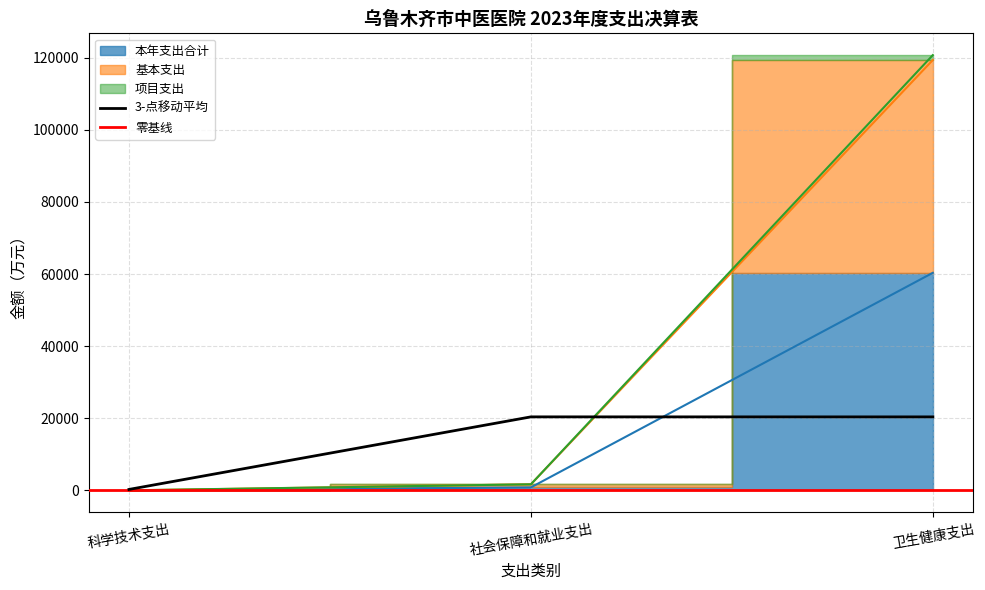

What position from the right is 社会保障和就业支出?

2